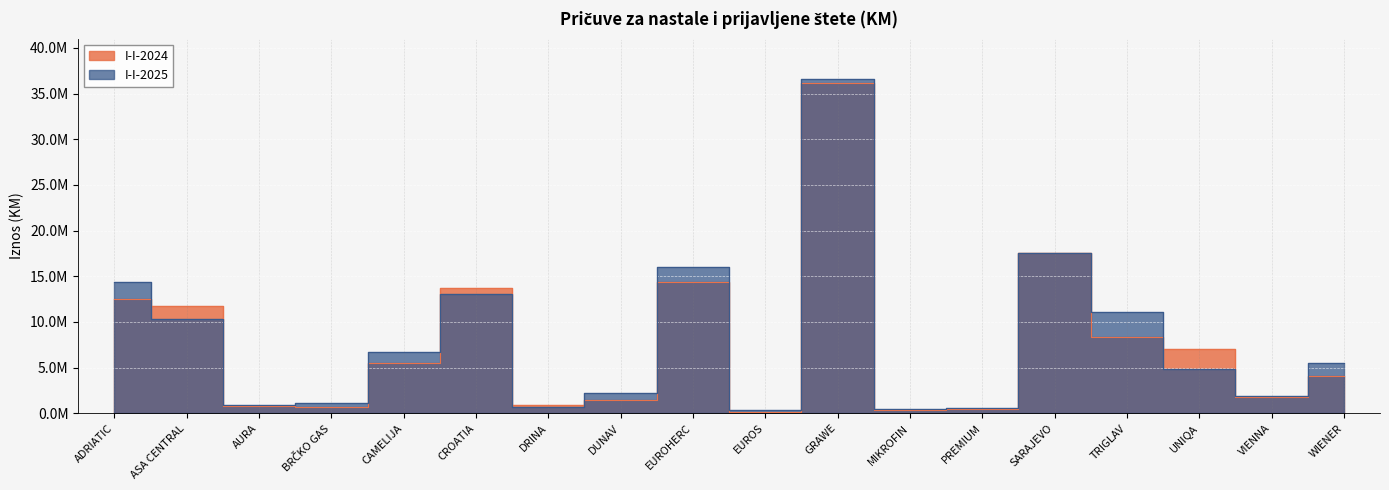

Rank the series by their average value, from lowest to highest.

I-I-2024, I-I-2025